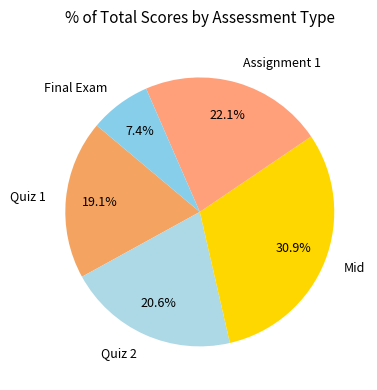

To the nearest percent, what is the average slice percentage?

20%